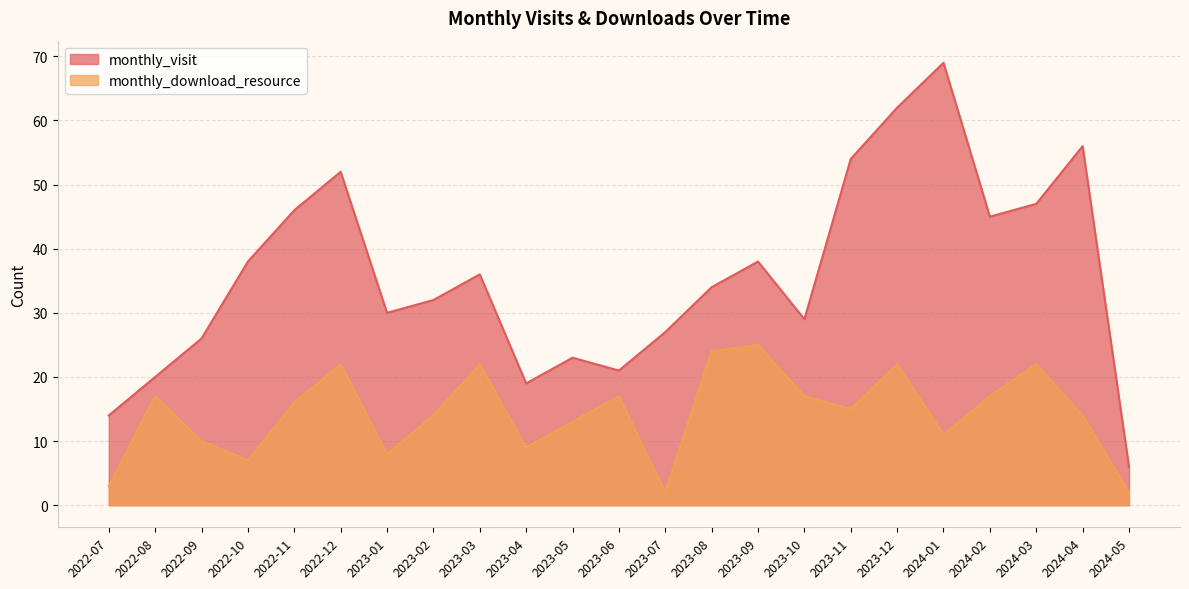

What is the label of the 2nd point from the left?

2022-08